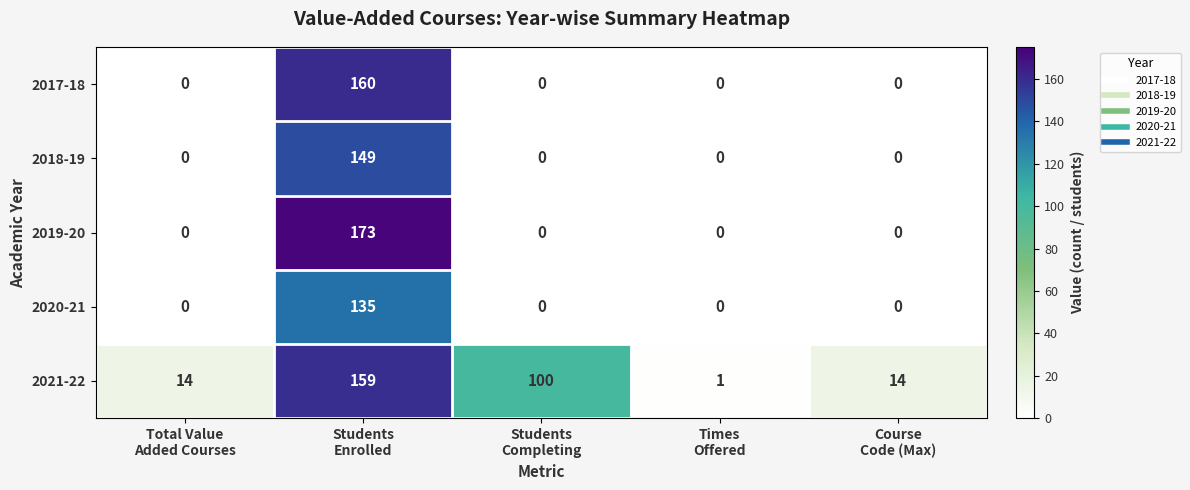

What is the average value of the 2021-22 series?

58